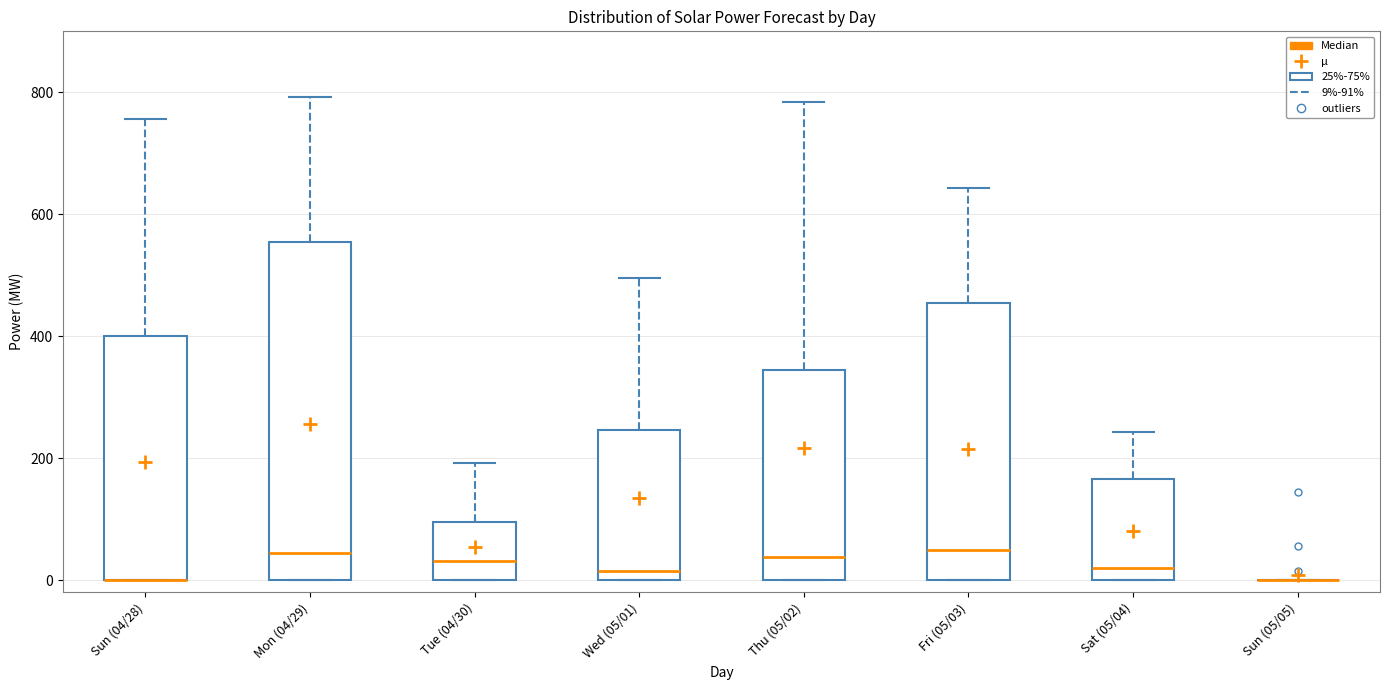

Which box is the tallest, from its lower edge to its upper edge?

Mon (04/29)